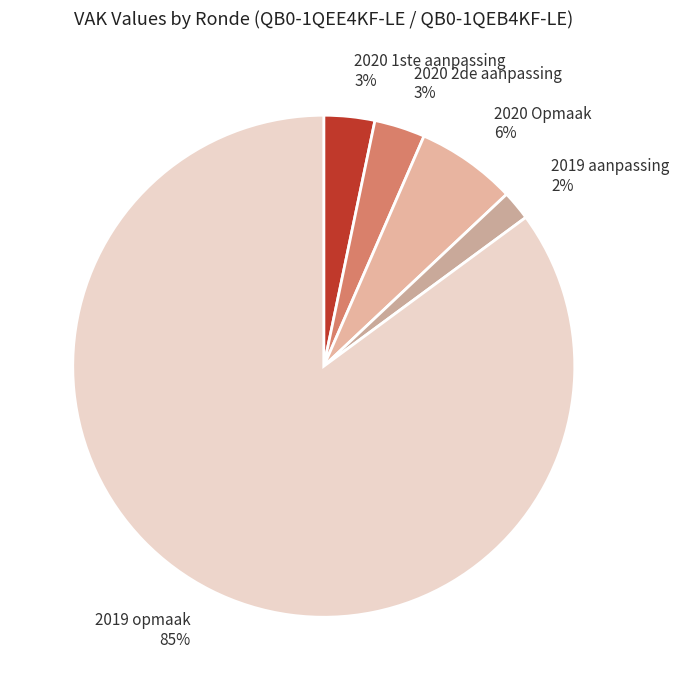

Combined, do 2020 1ste aanpassing and 2019 aanpassing account for over 50%?

No